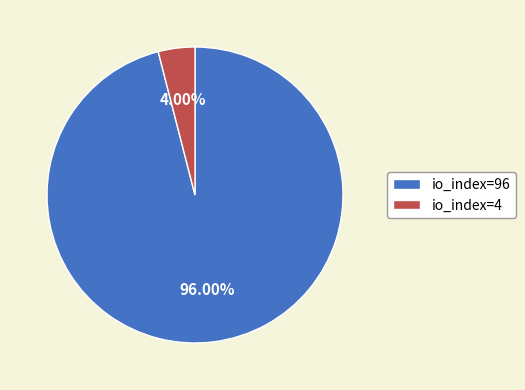

To the nearest percent, what is the combined percentage of io_index=4 and io_index=96?

100%